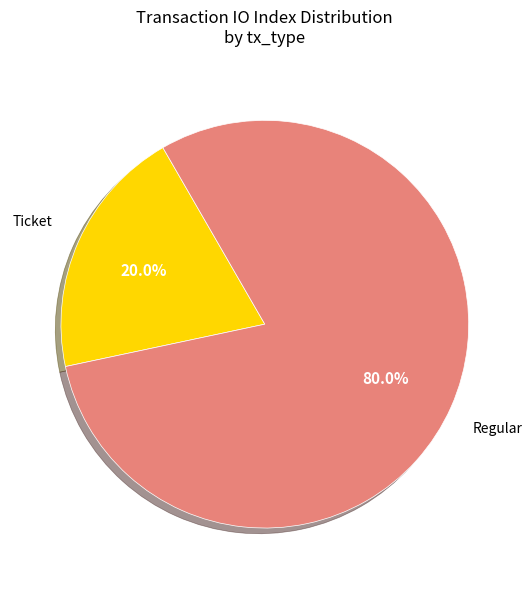

Is there a majority slice in this chart?

Yes